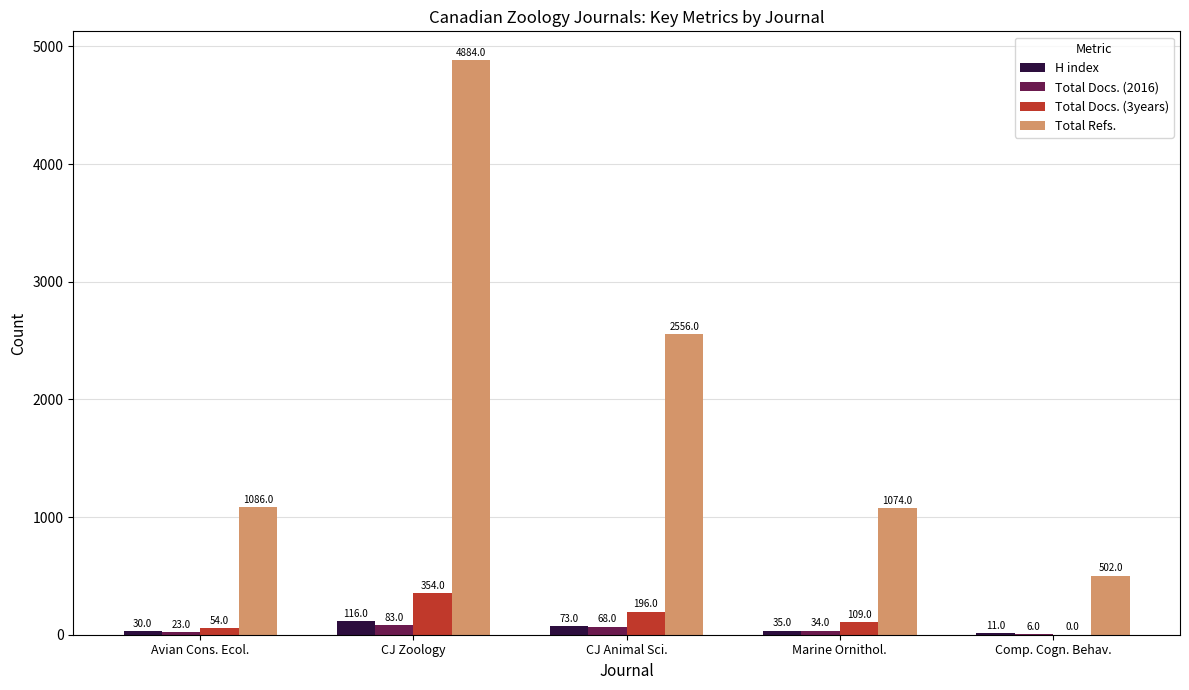

What is the difference between the Total Refs. values at Avian Cons. Ecol. and Marine Ornithol.?

12